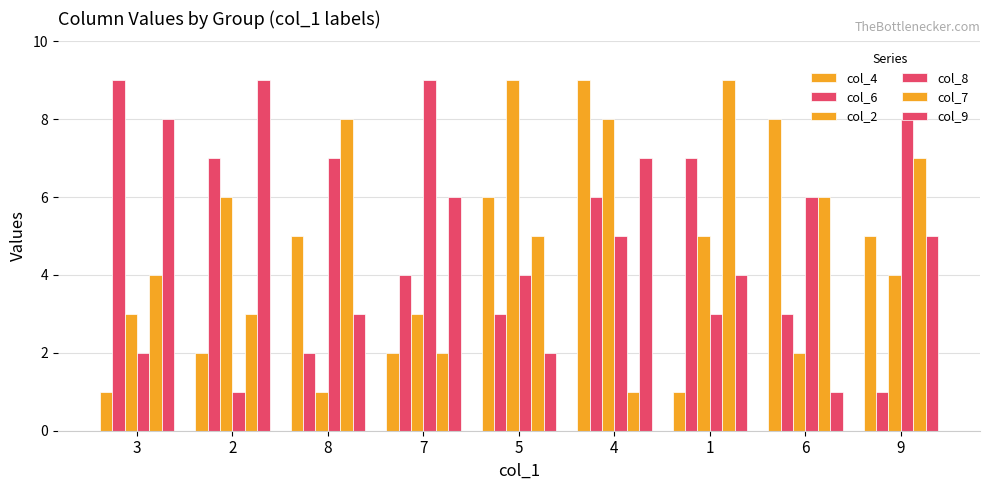

Read the col_9 value at 5.

2